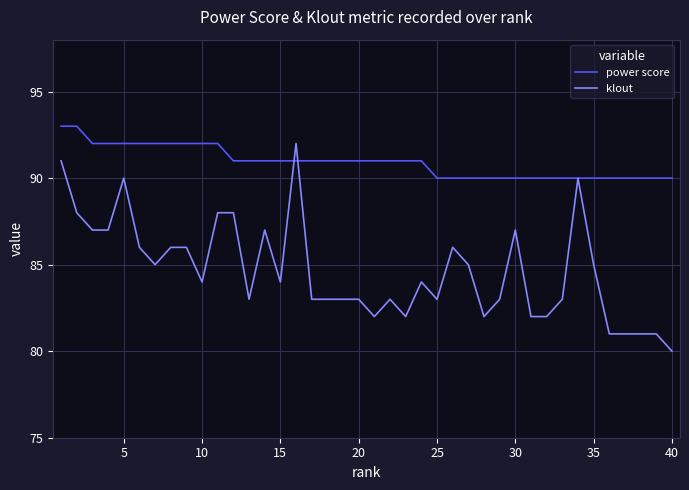

Count the number of data series in this chart.

2